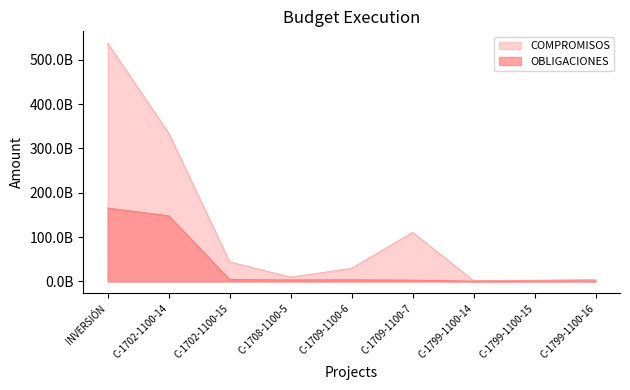

What are all the series names shown in the legend?

COMPROMISOS, OBLIGACIONES